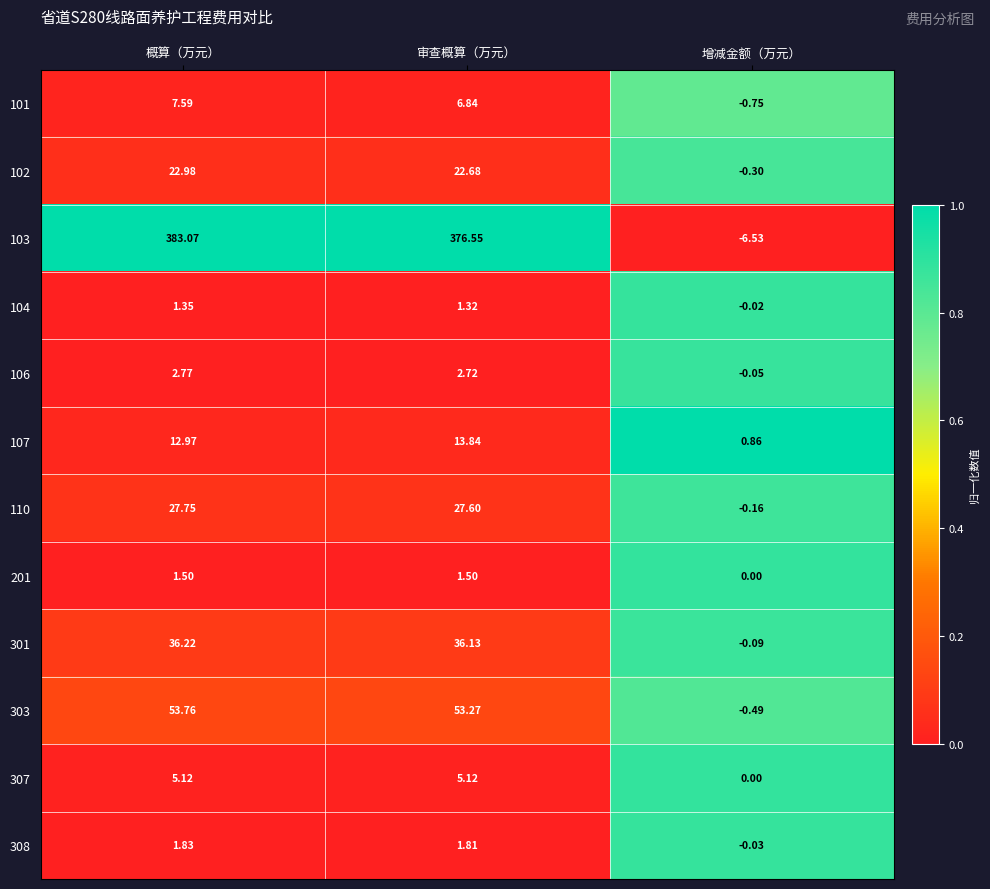

Which series has the largest total across all categories?

103